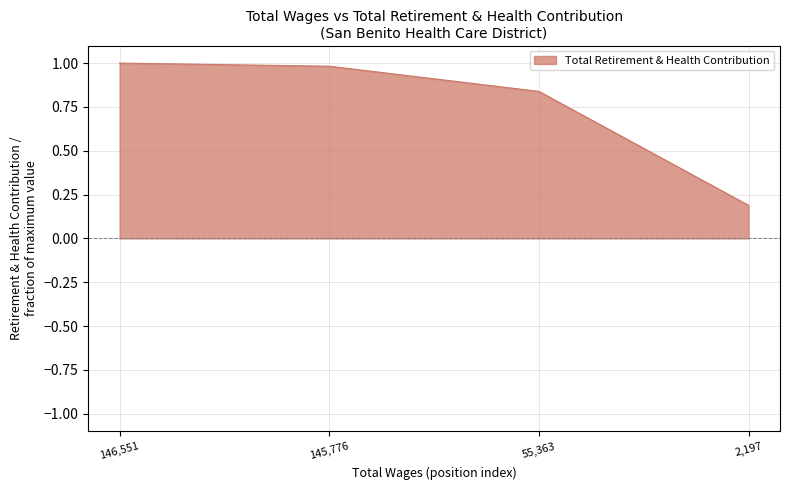

Between 146,551 and 55,363, which is larger?

146,551